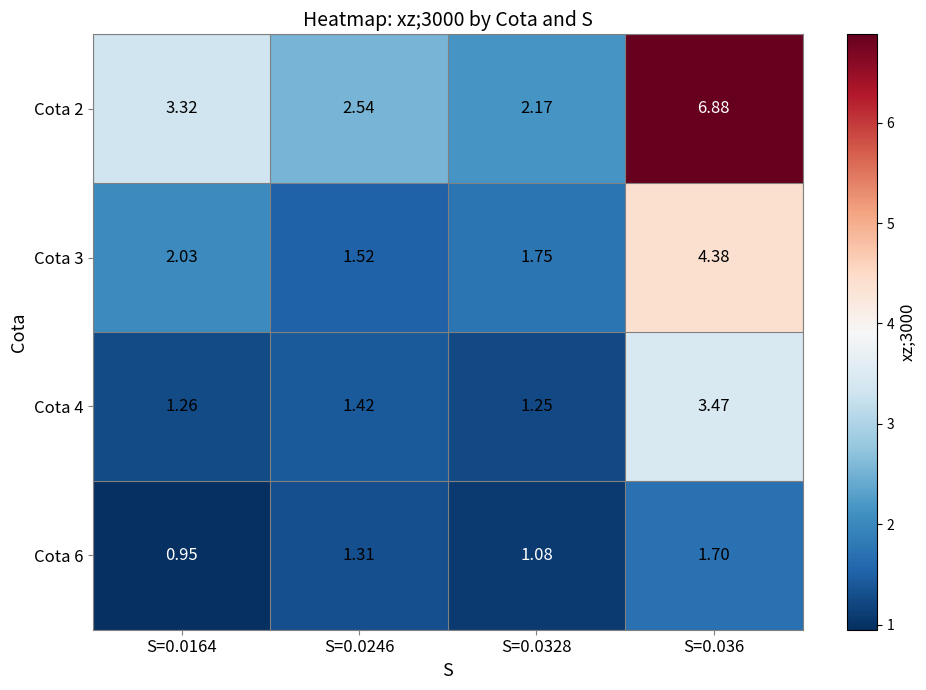

At S=0.0246, list the series in order from largest to smallest.

Cota 2, Cota 3, Cota 4, Cota 6